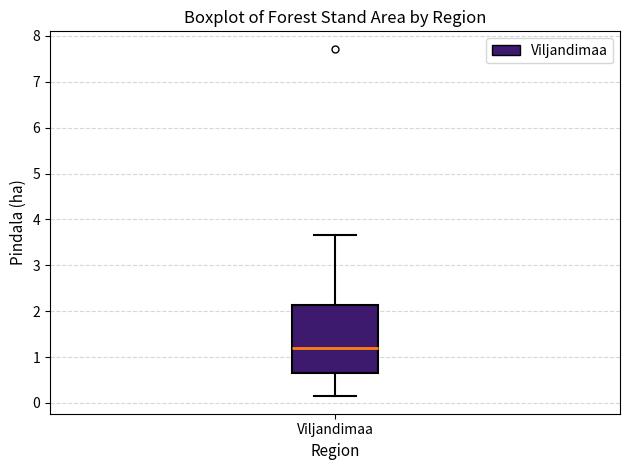

Transcribe this box plot: give where the median line is, the range the box spans, and where the two whiskers end, as read against the y-axis. The values are not printed on the chart, so give them approximately, as read against the axis.

median 1.2, box 0.6 to 2.1, whiskers 0.1 to 3.7